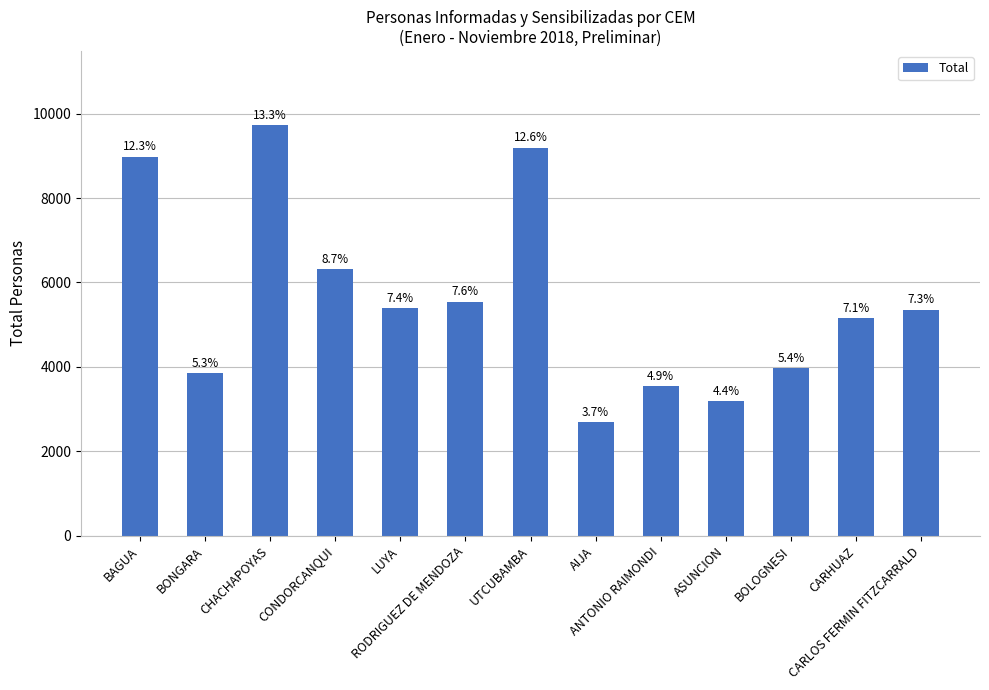

What position from the right is CARHUAZ?

2